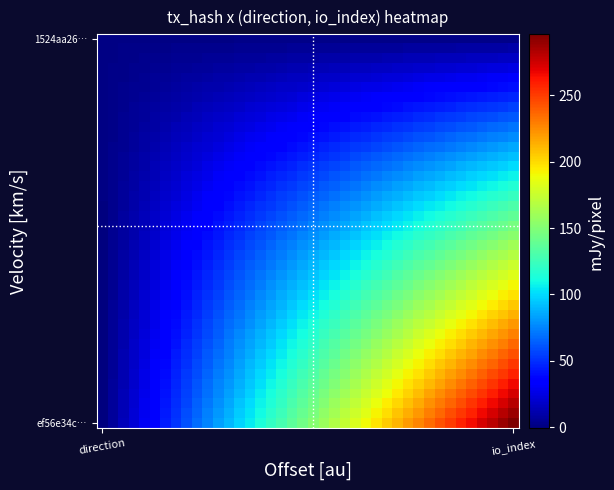

At how many categories does at least one series exceed 117?

24